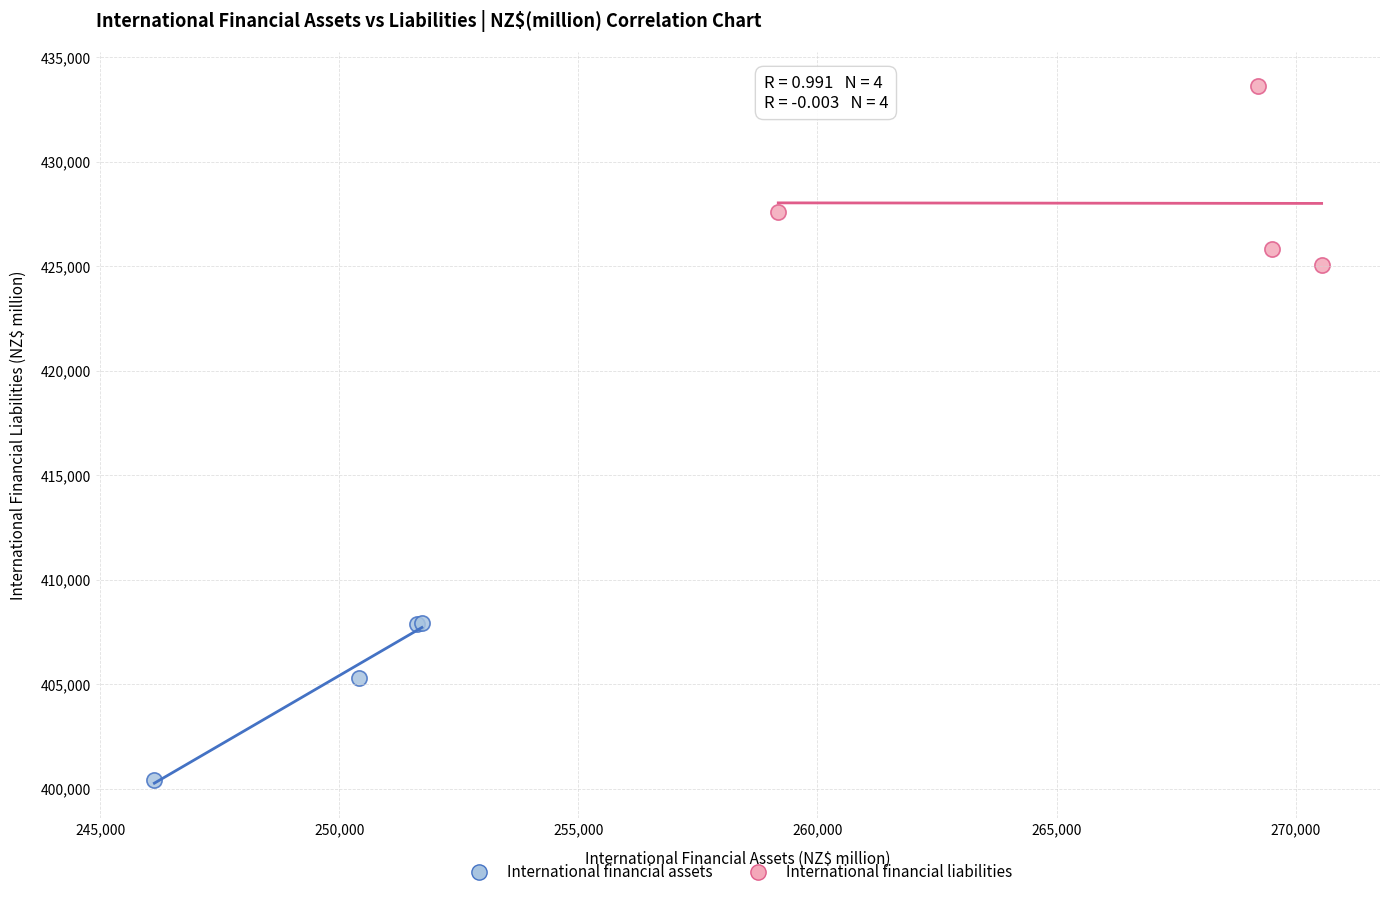

Which series contains the lowest Y value?

International financial assets